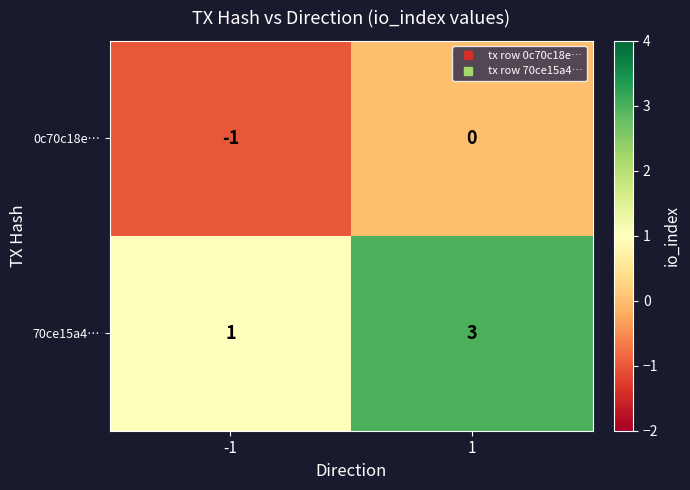

Which series has the largest total across all categories?

70ce15a4…